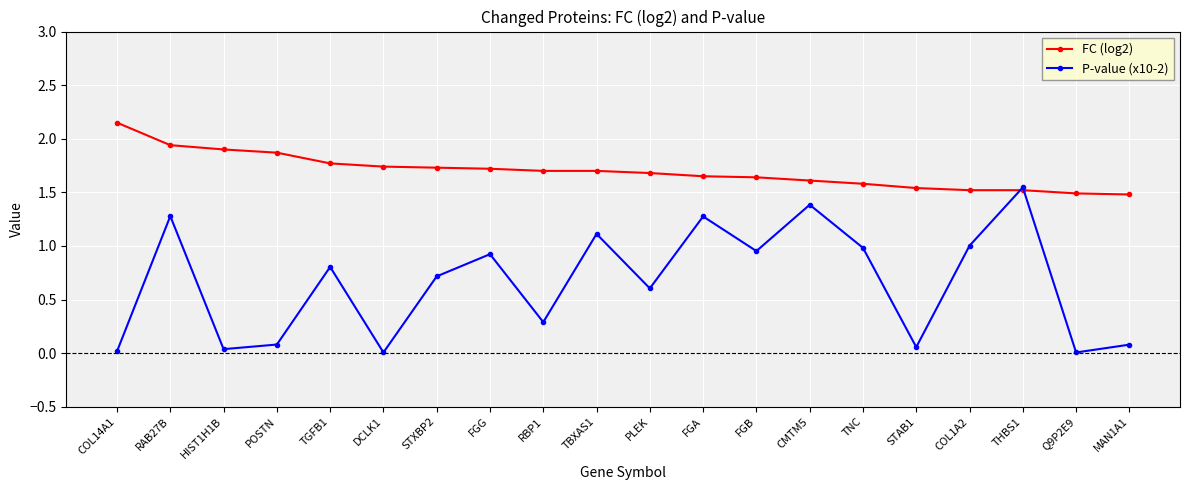

How many series are shown in this chart?

2